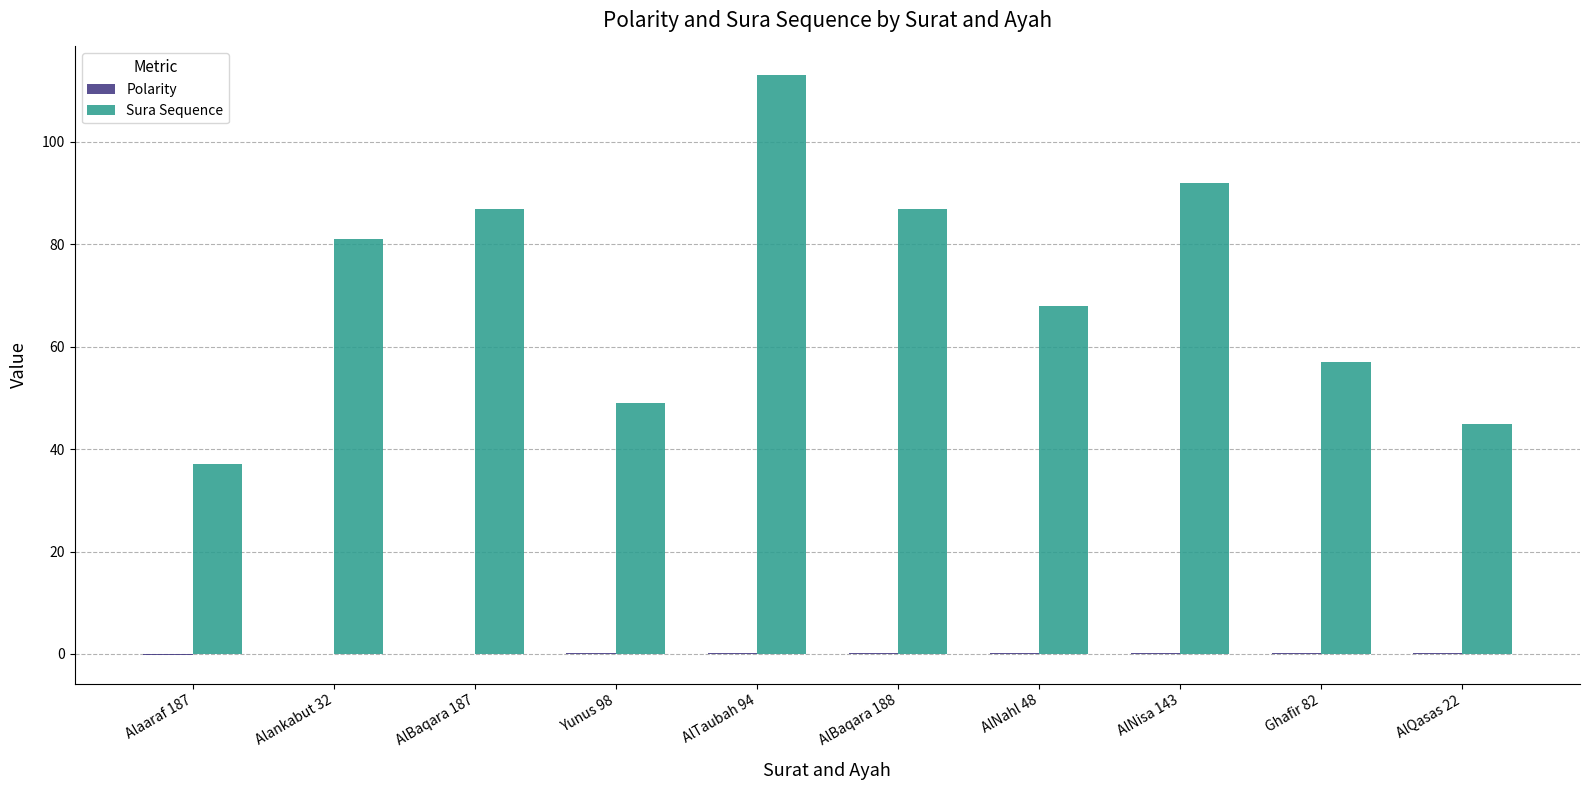

Read the Sura Sequence value at Alankabut 32.

81.0